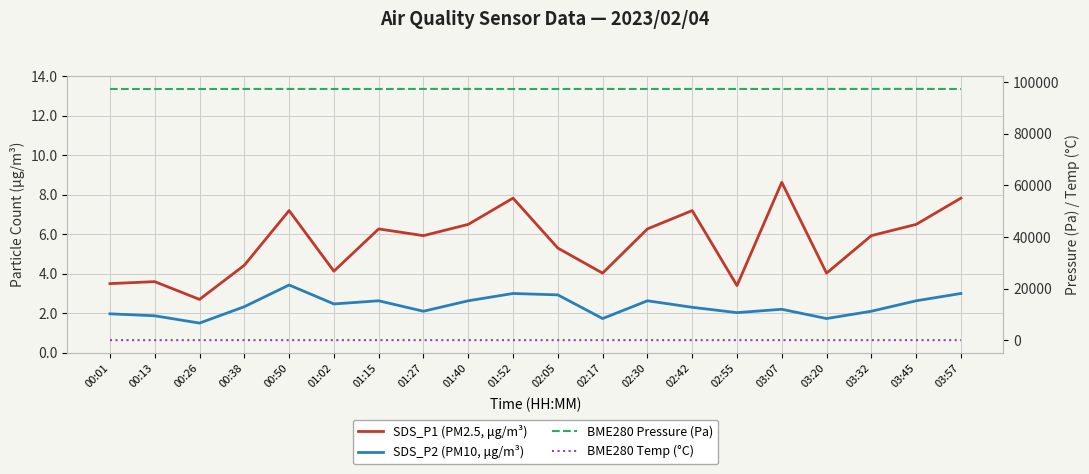

True or false: BME280 Pressure (Pa) and SDS_P1 (PM2.5, μg/m³) intersect in this chart.

False